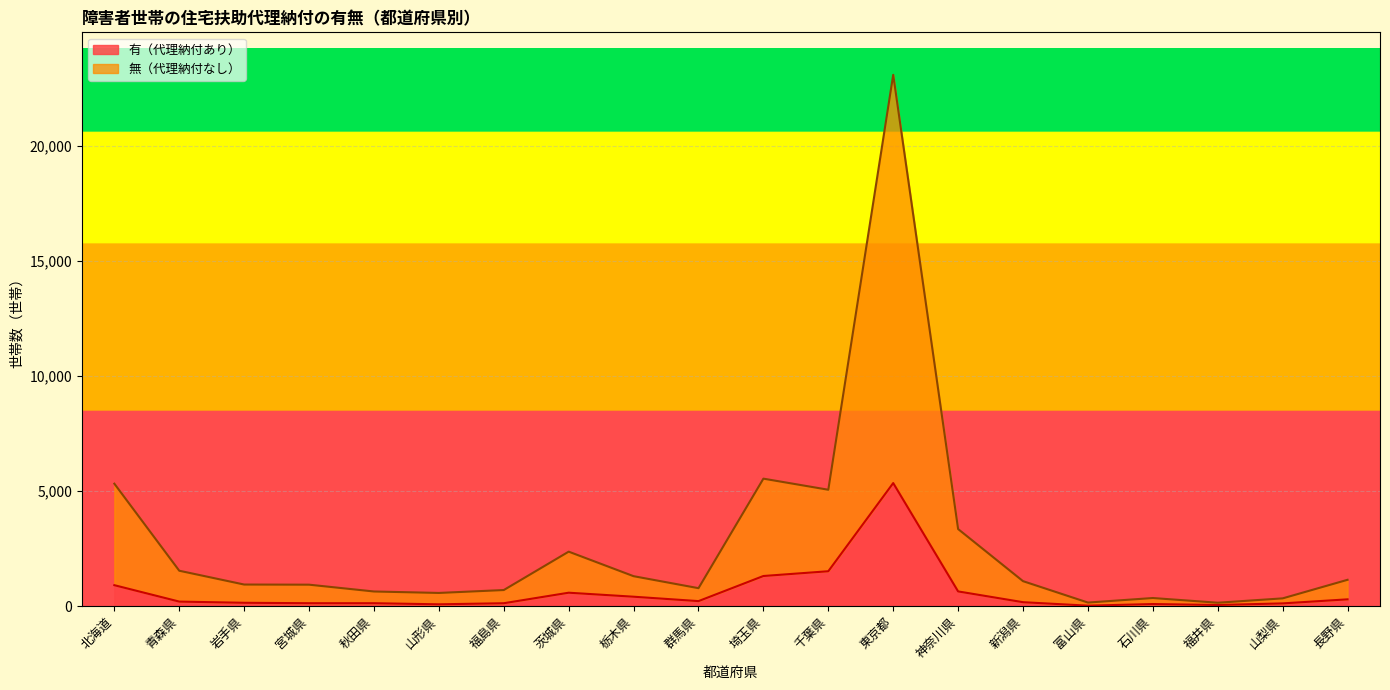

True or false: 有（代理納付あり） and 無（代理納付なし） intersect in this chart.

False